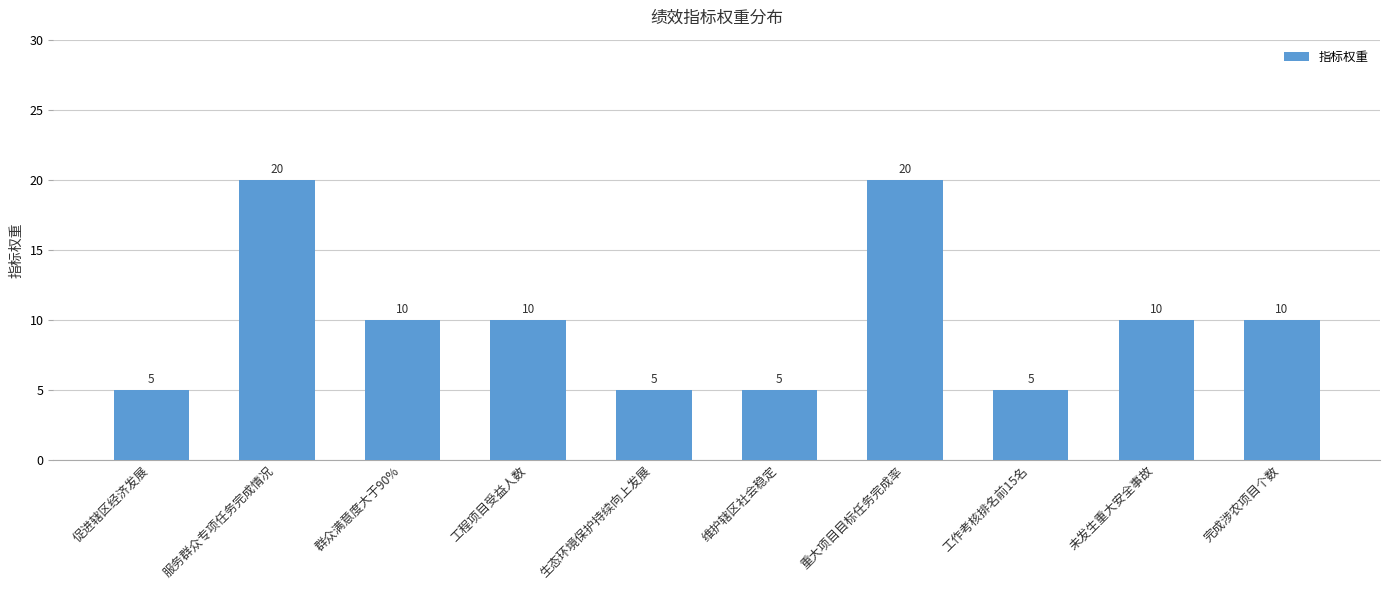

How many bars are there in total?

10